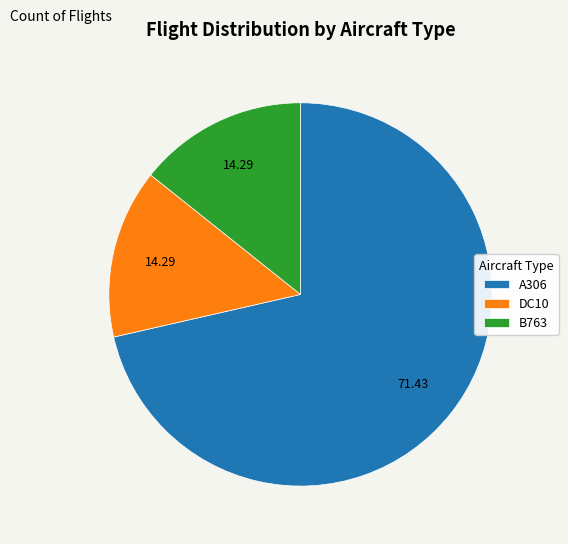

True or false: DC10 accounts for 14% of the total.

True